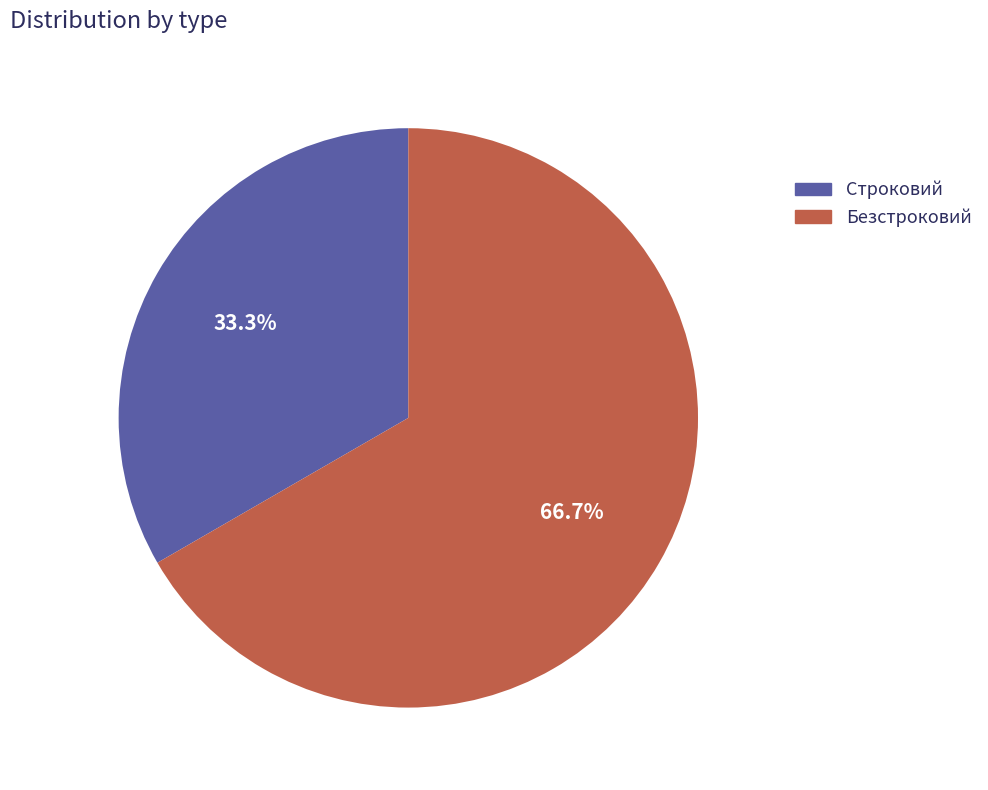

Does any single category account for the majority?

Yes